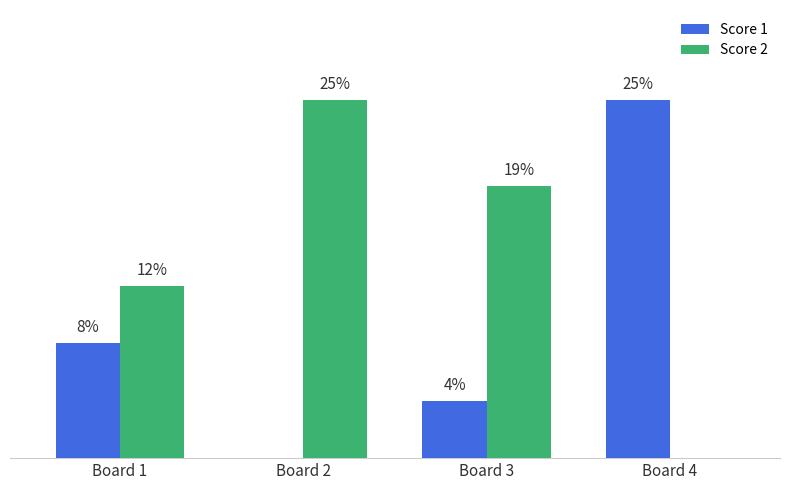

Between Board 1 and Board 3, which series saw the biggest shift?

Score 2